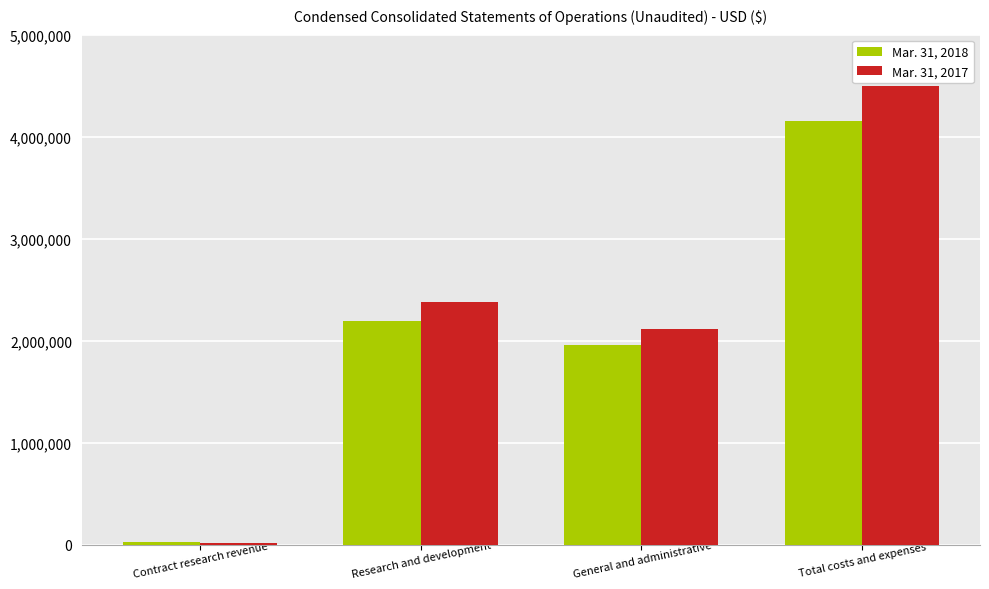

How many series are shown in this chart?

2